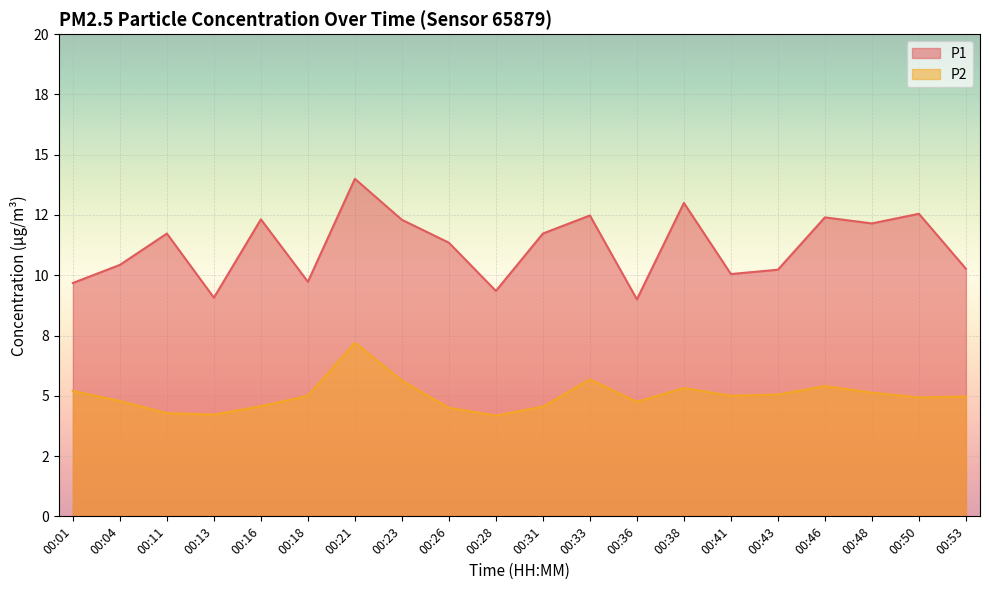

Which series changed the most between 00:16 and 00:31?

P1